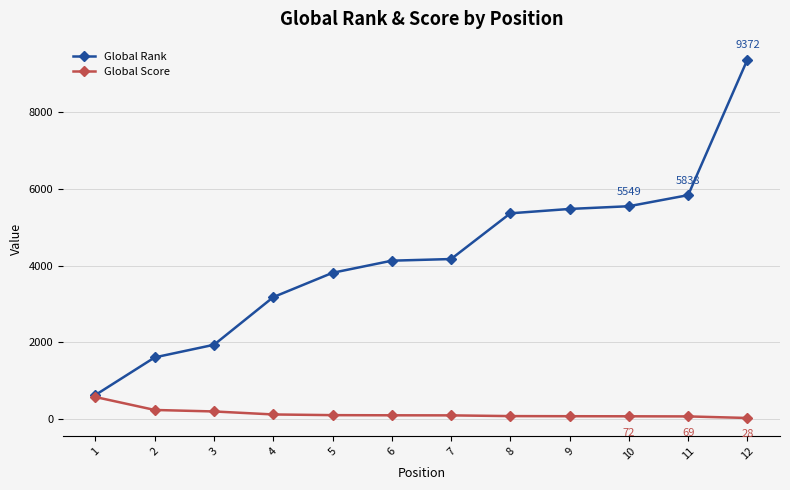

Which label corresponds to the largest value in the chart?

12